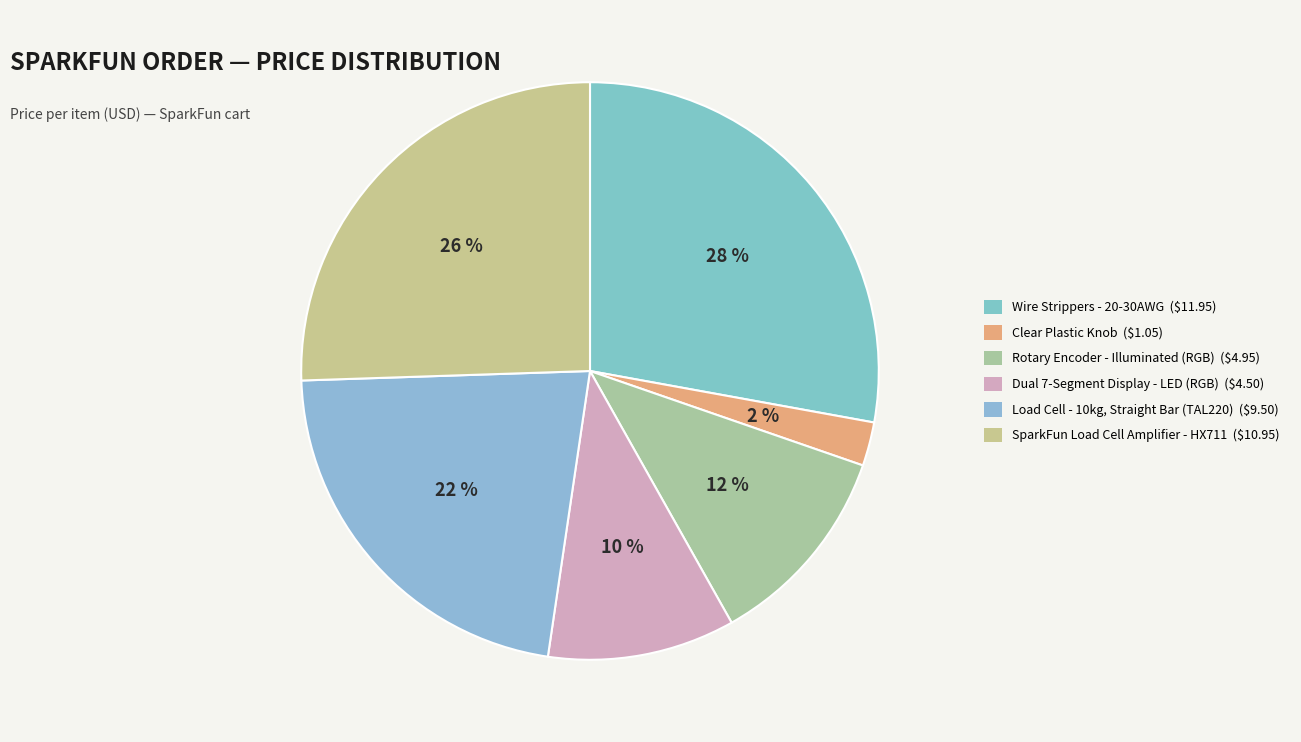

How many segments does this pie chart have?

6